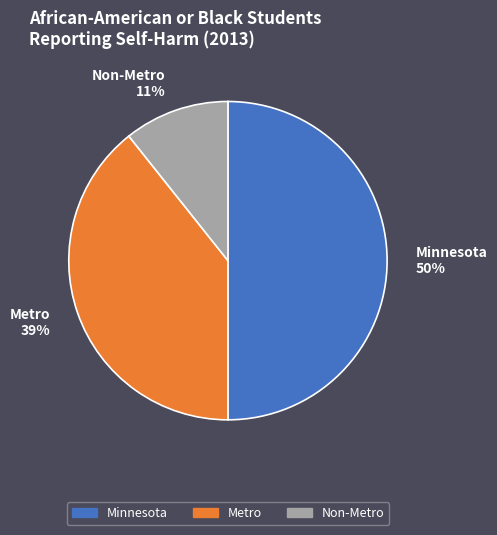

Which slice is the smallest?

Non-Metro